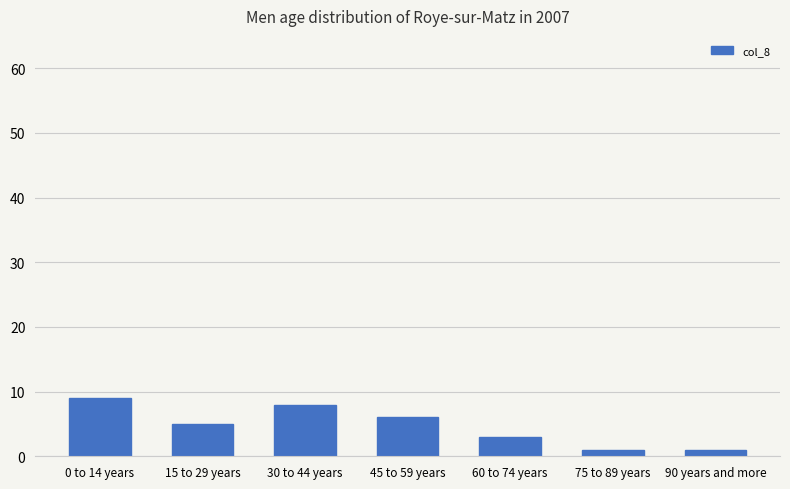

Reading left to right, what are all the values shown in this chart?

9	5	8	6	3	1	1